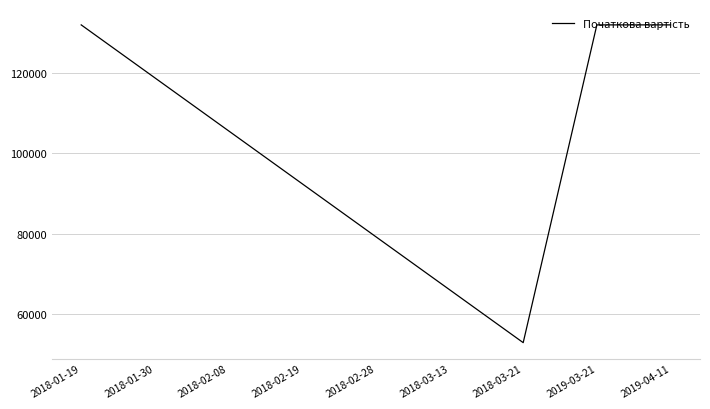

Does the chart have visible grid lines?

Yes